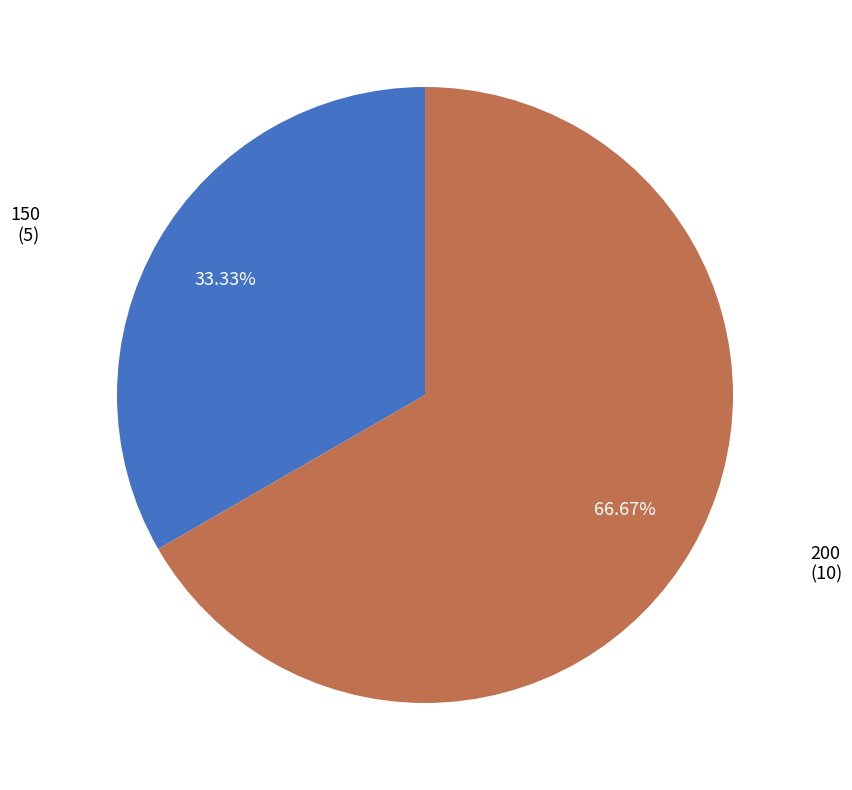

Is it true that 150 is 24% of the pie?

False